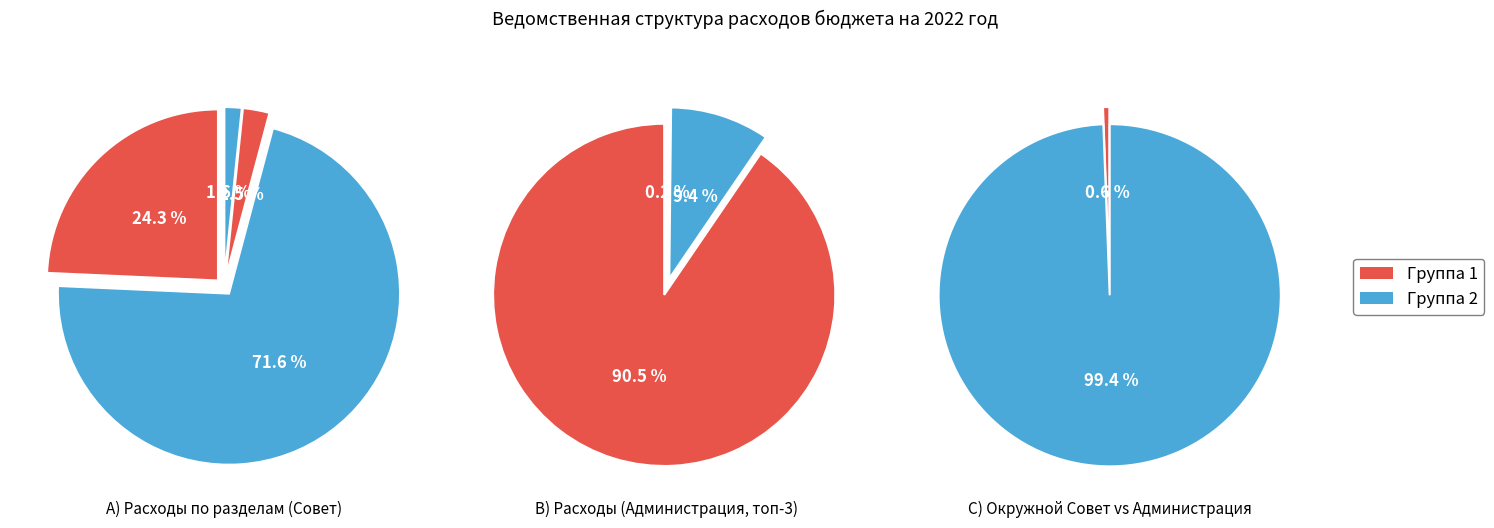

True or false: 1 accounts for 1% of the total.

False